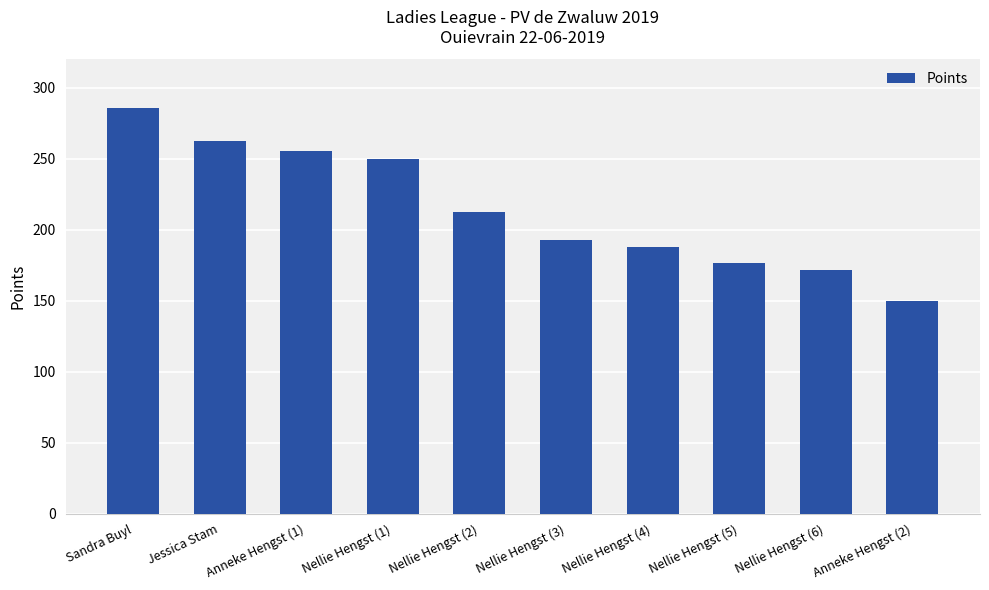

The value at Anneke Hengst (1) is 255.4. True or false?

True